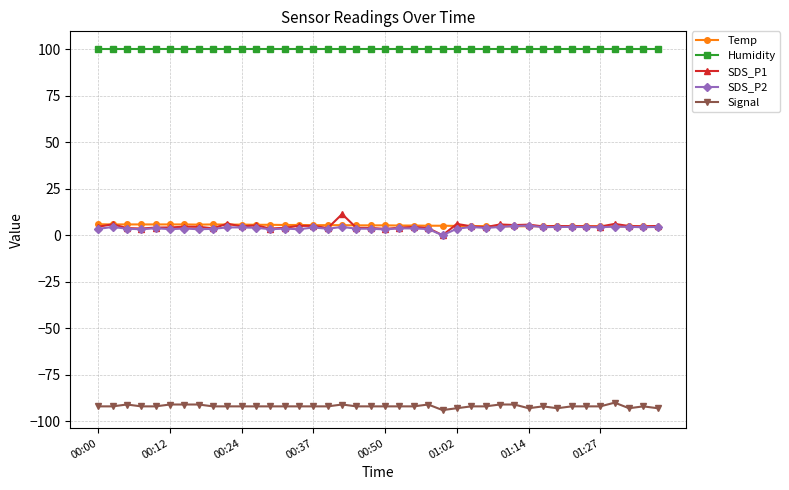

At how many categories does at least one series exceed 52?

40